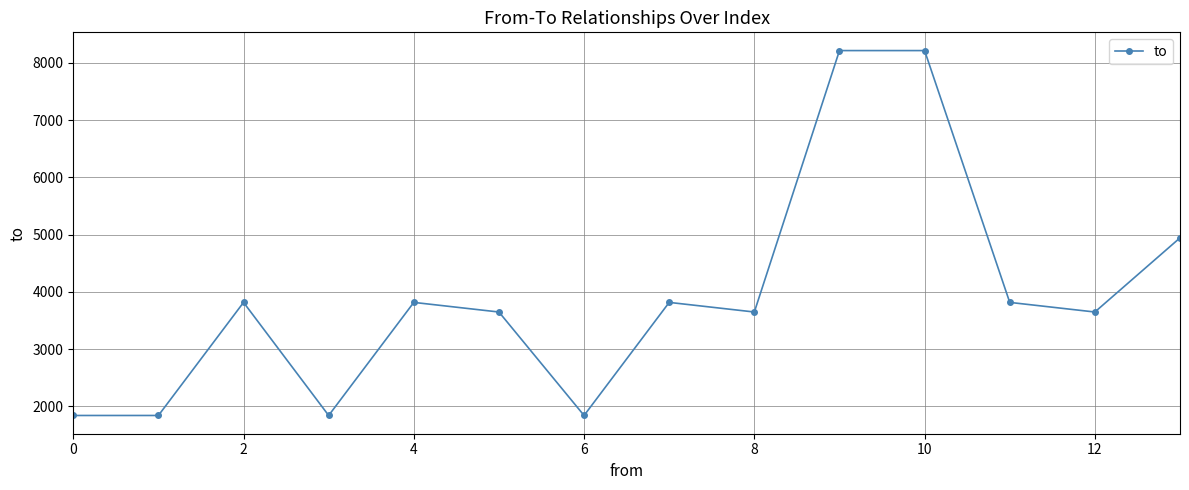

True or false: there are more than 0 points higher than both neighbors.

True